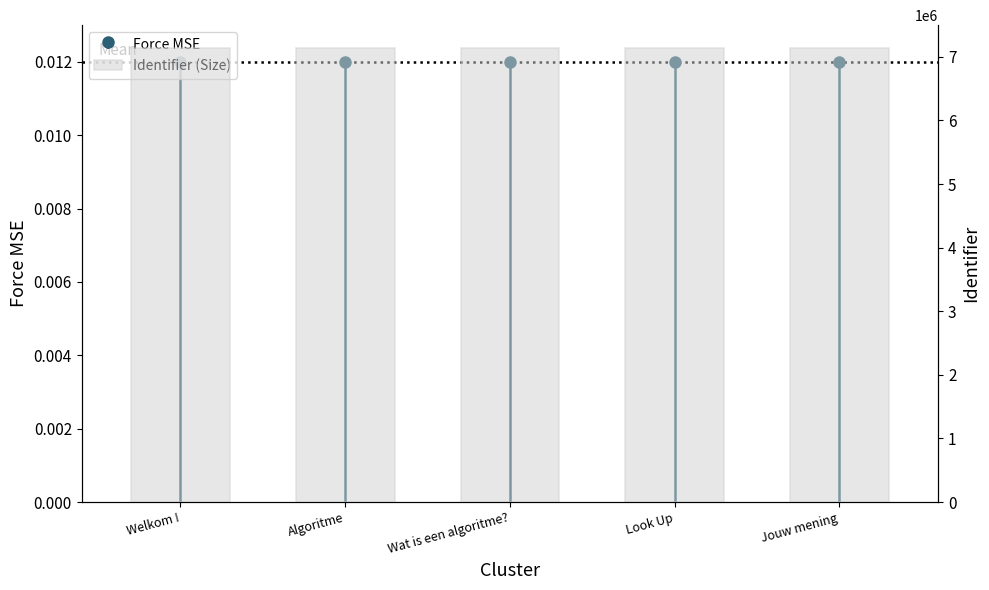

What is the difference between the values at Look Up and Wat is een algoritme??

2348